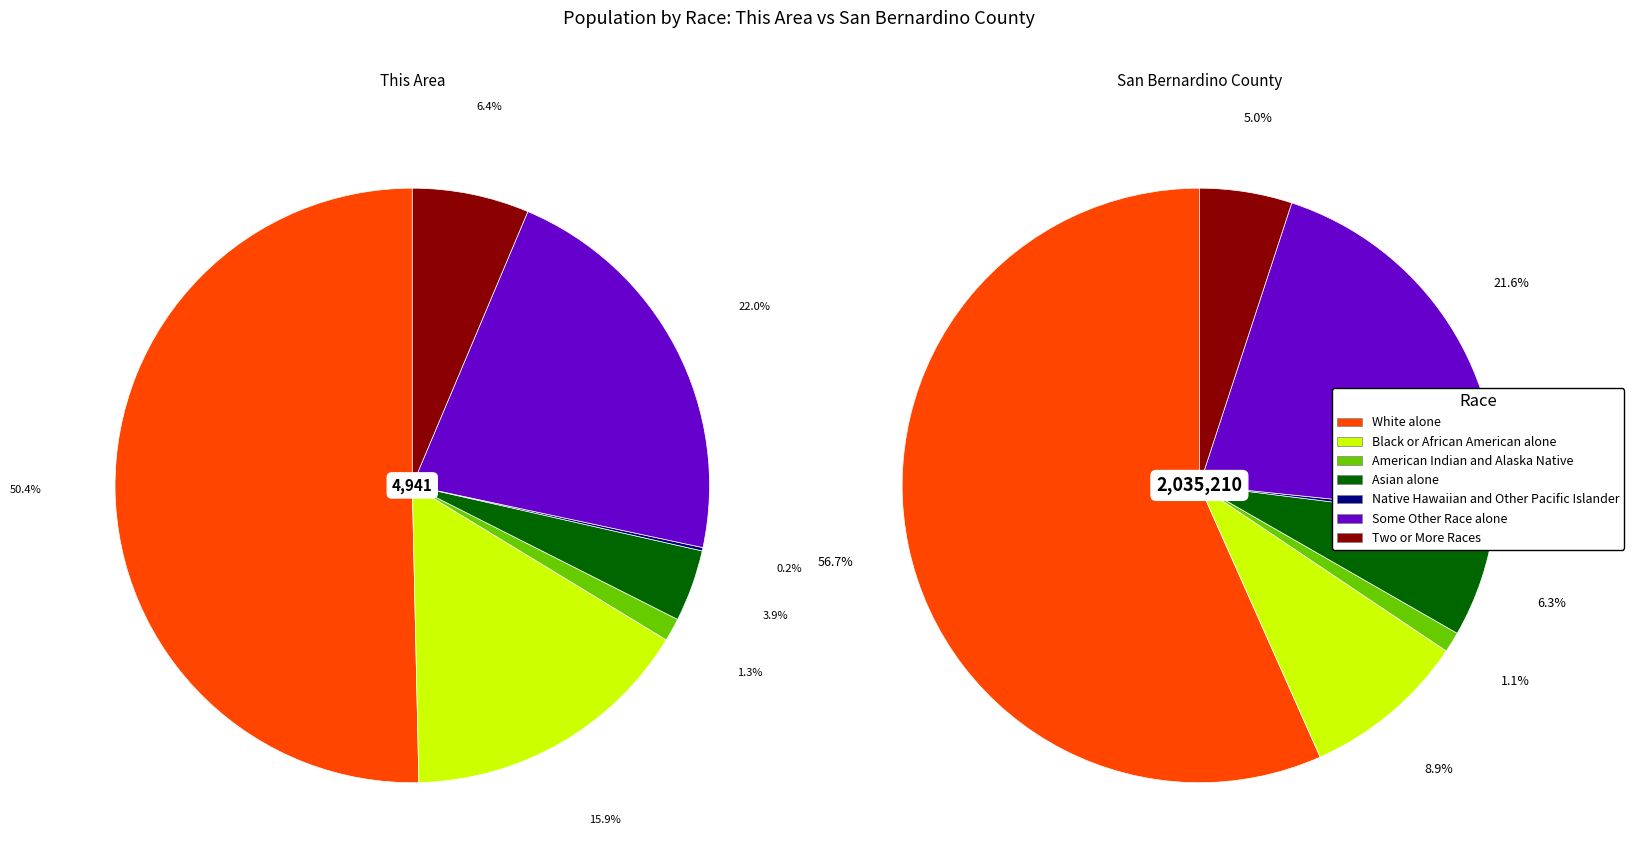

Combined, do Asian alone and American Indian and Alaska Native account for over 50%?

No